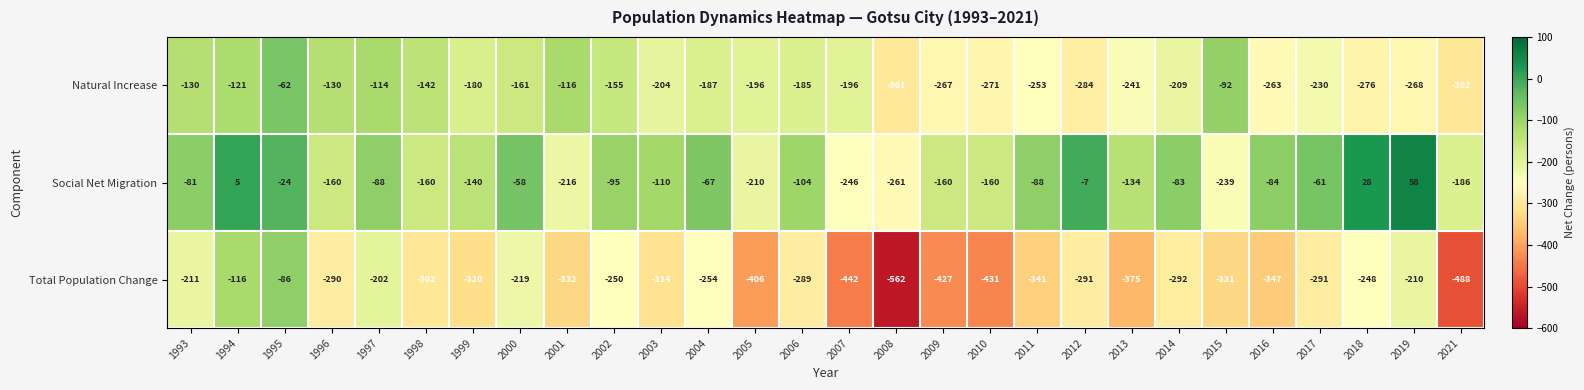

Which series has the largest range (max minus min)?

Total Population Change